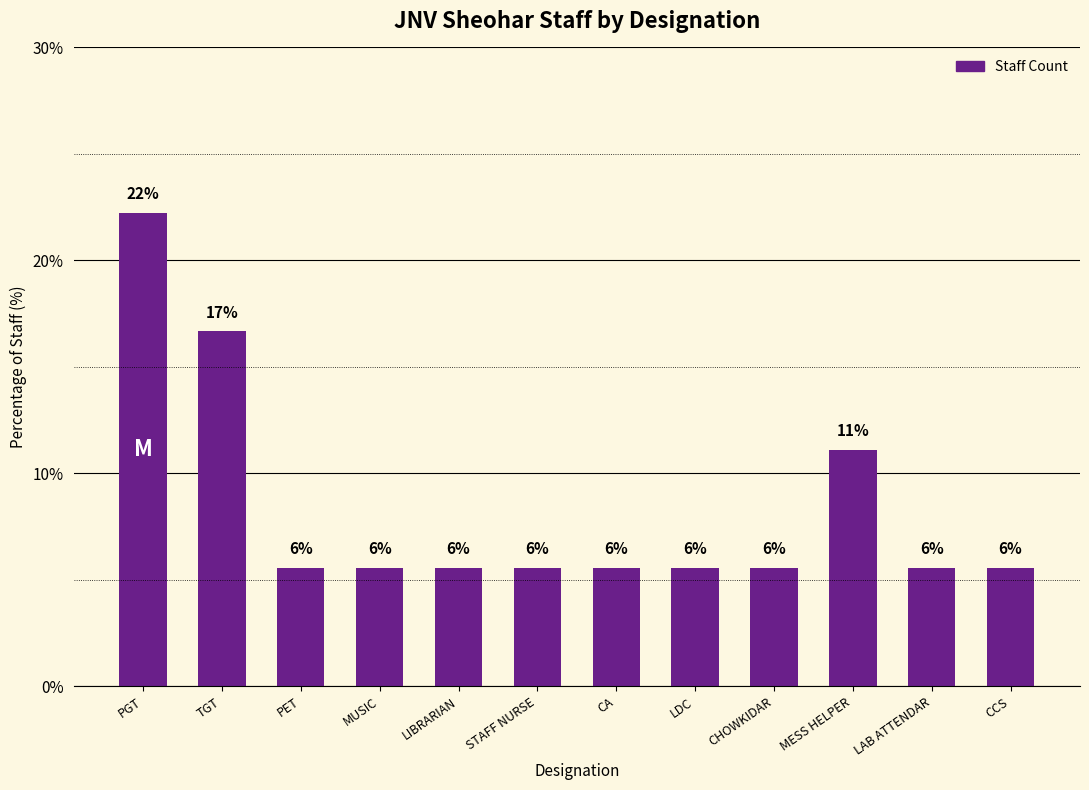

True or false: the data shows 16.7 at TGT.

True